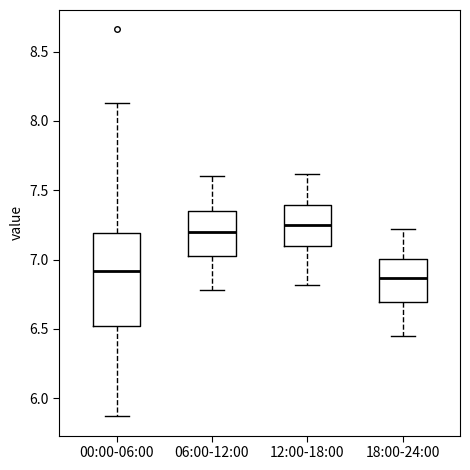

Which box's median line is the highest?

12:00-18:00